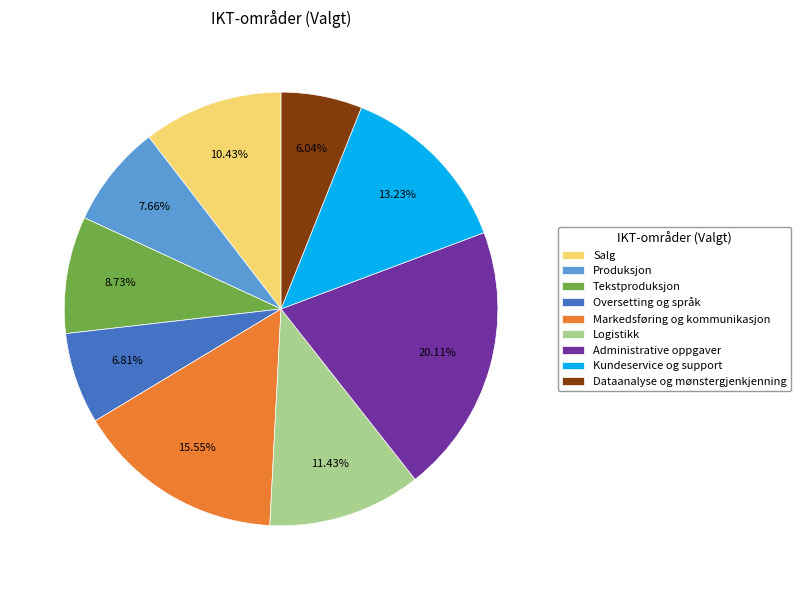

How many slices are in this pie chart?

9